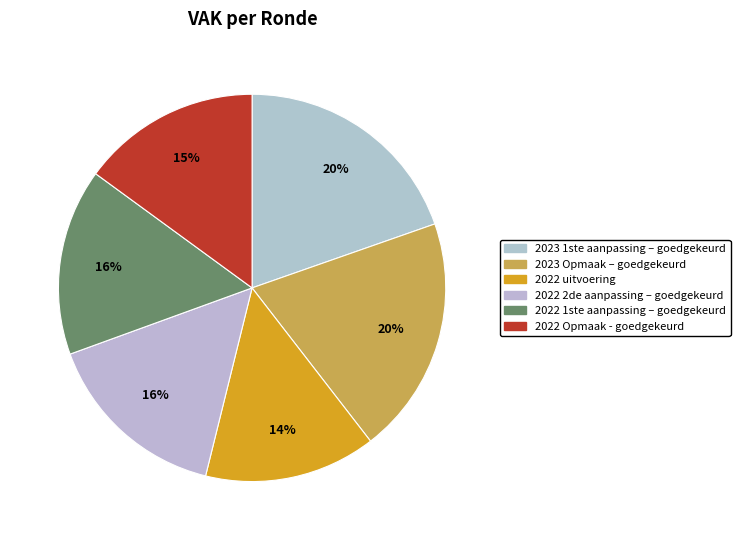

How many segments does this pie chart have?

6